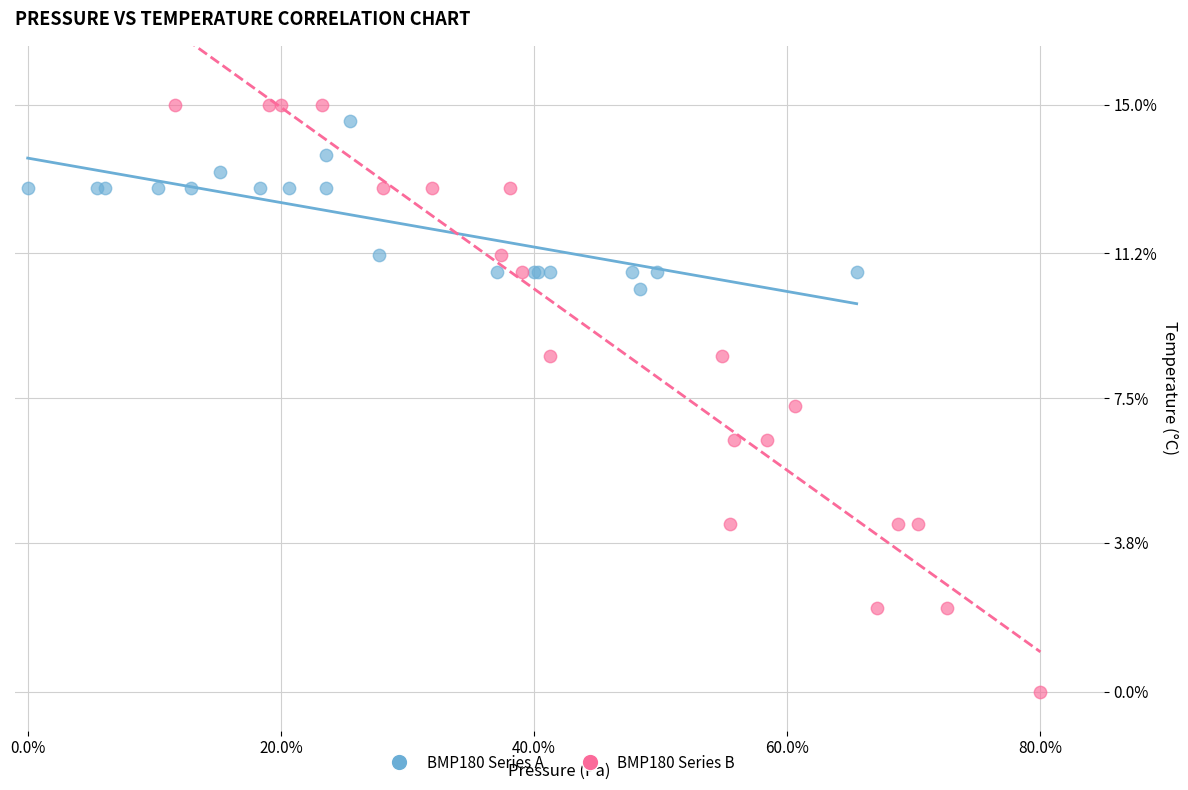

Which series has the widest spread of Y values?

BMP180 Series B